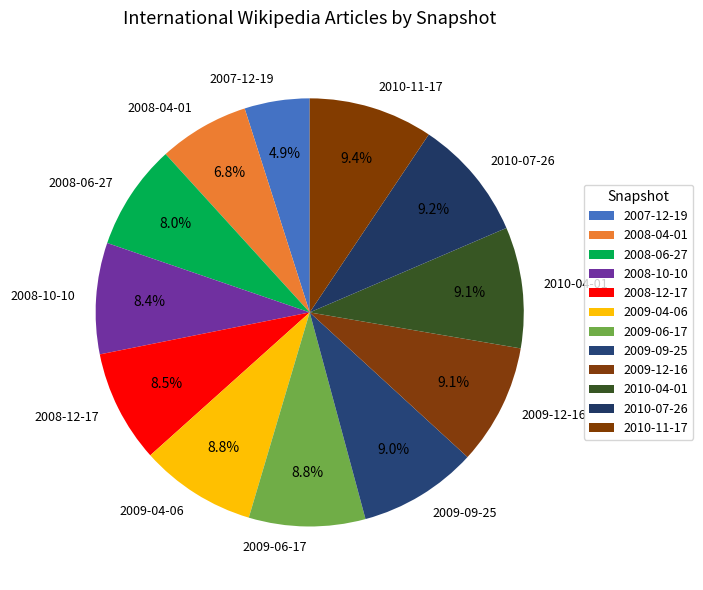

True or false: 2010-07-26 accounts for 9% of the total.

True